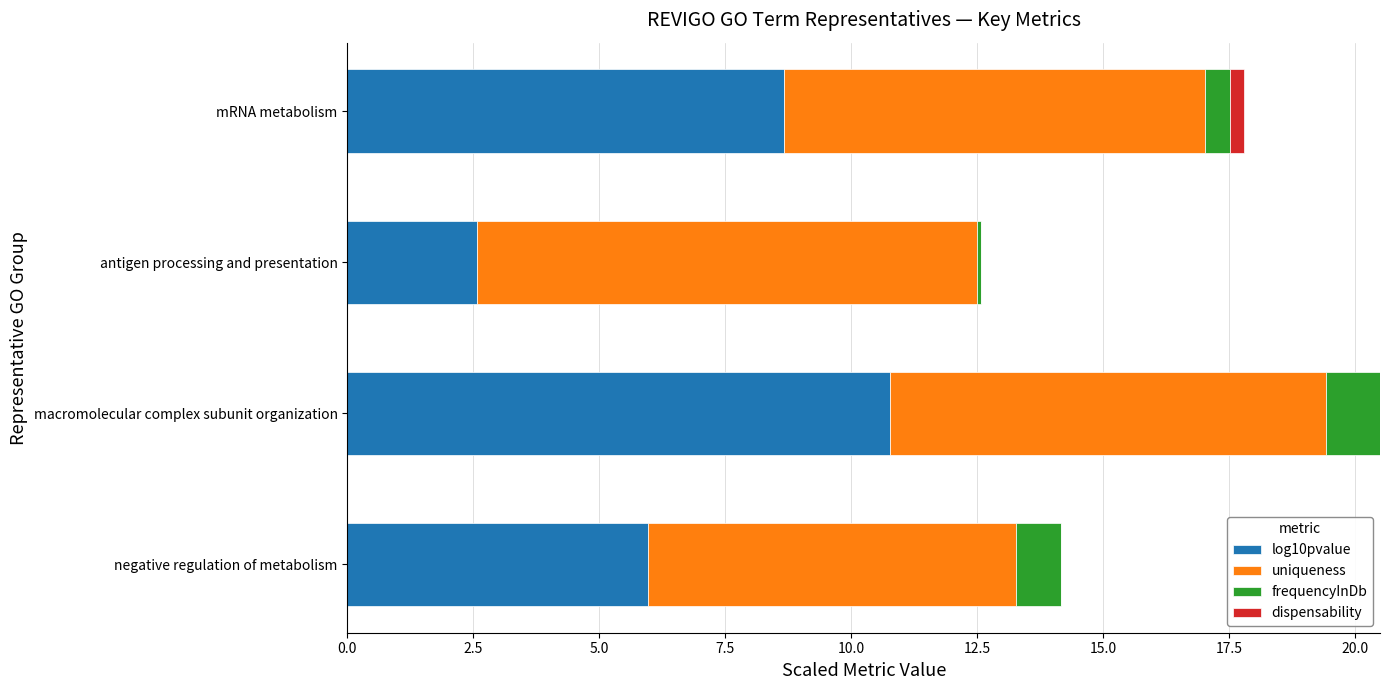

What is the total value across all series at macromolecular complex subunit organization?

20.5